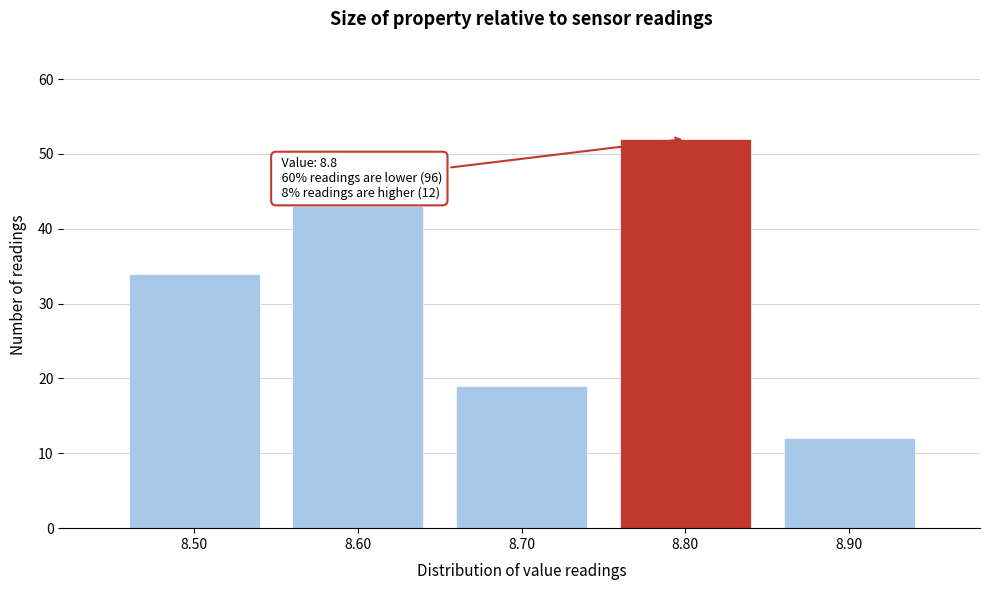

Which range on the x-axis has the tallest bar?

8.75 to 8.85